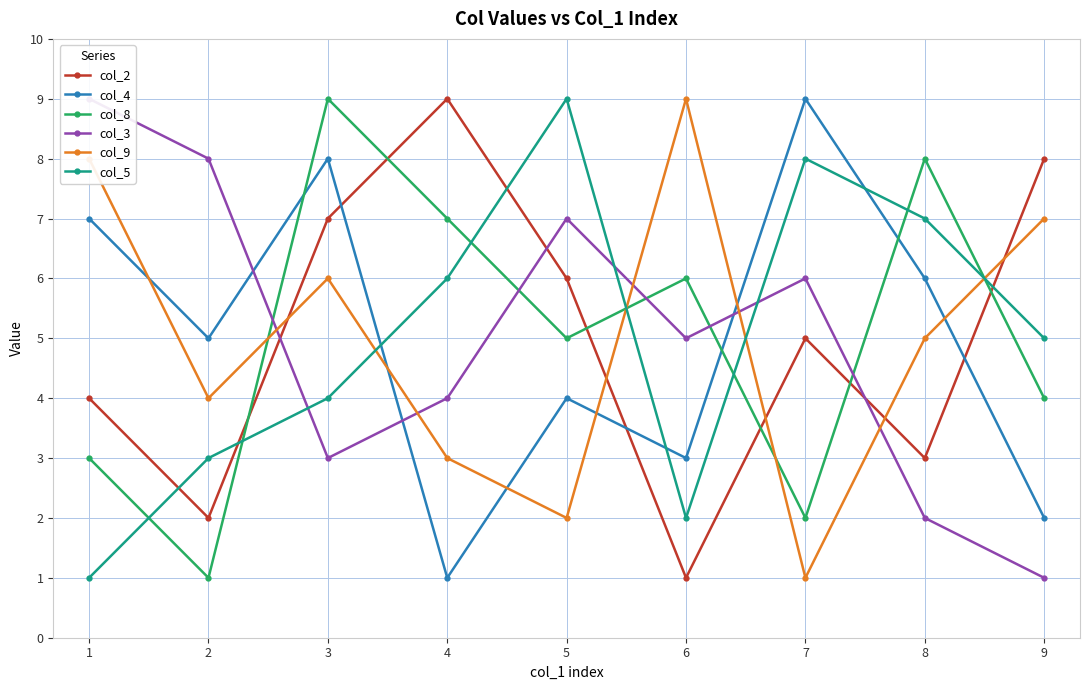

Is the value of col_4 at 1 greater than the value of col_5 at 7?

No